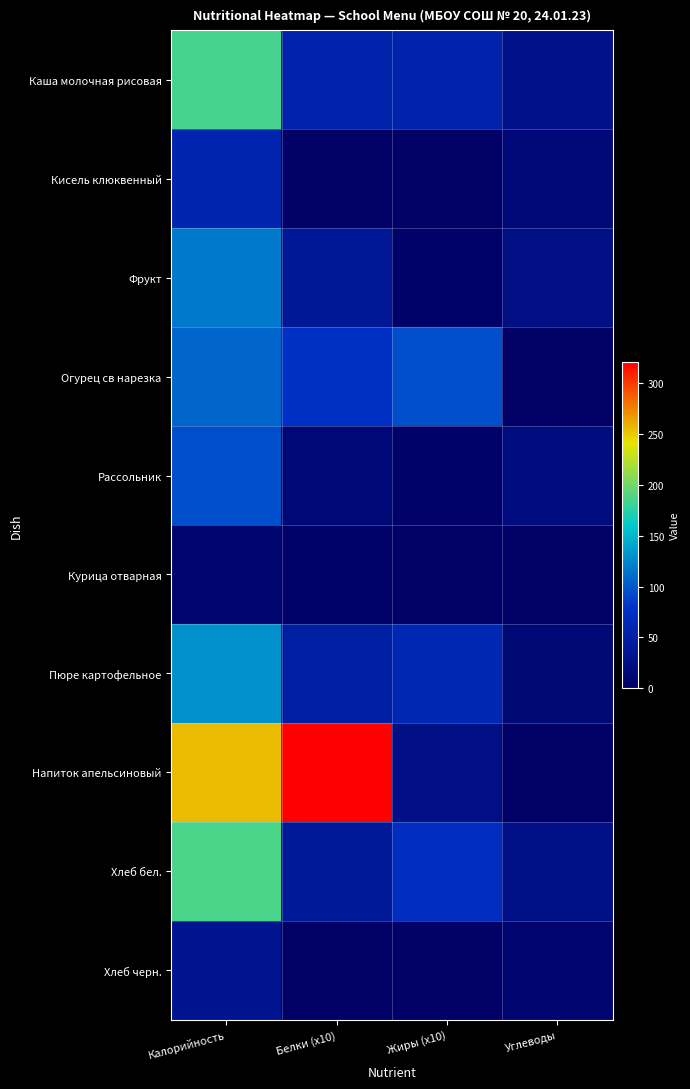

Between Жиры (x10) and Белки (x10), which is larger?

Жиры (x10)